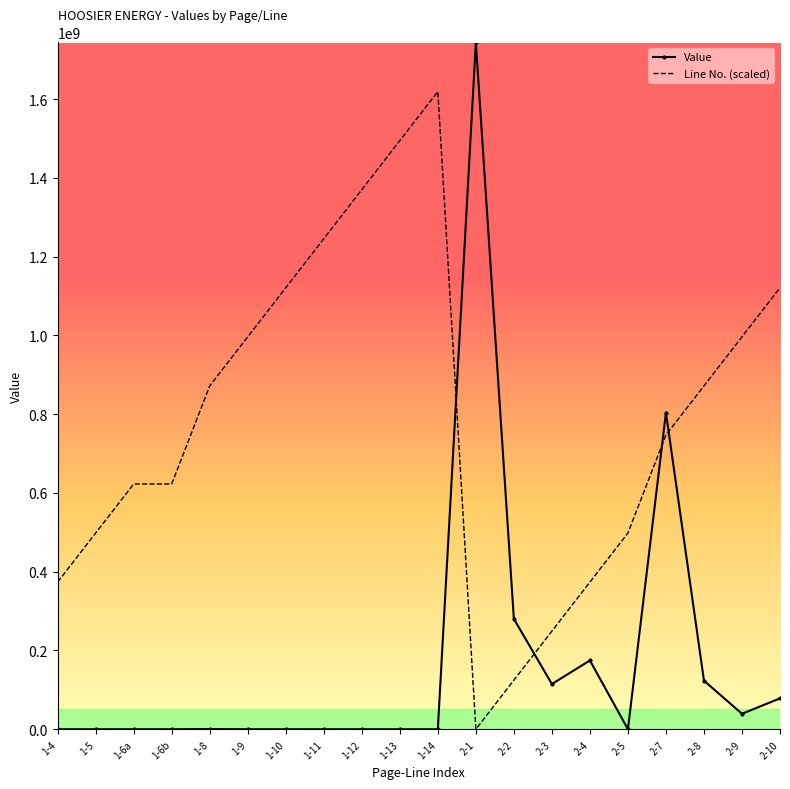

How many times do Value and Line No. (scaled) cross each other?

4